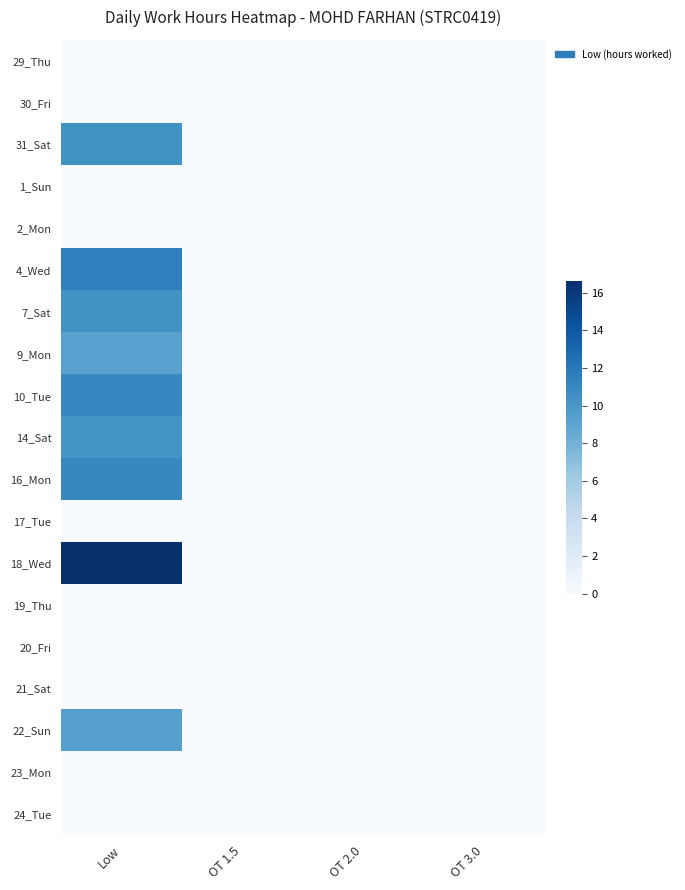

Which series changed the most between Low and OT 2.0?

18_Wed